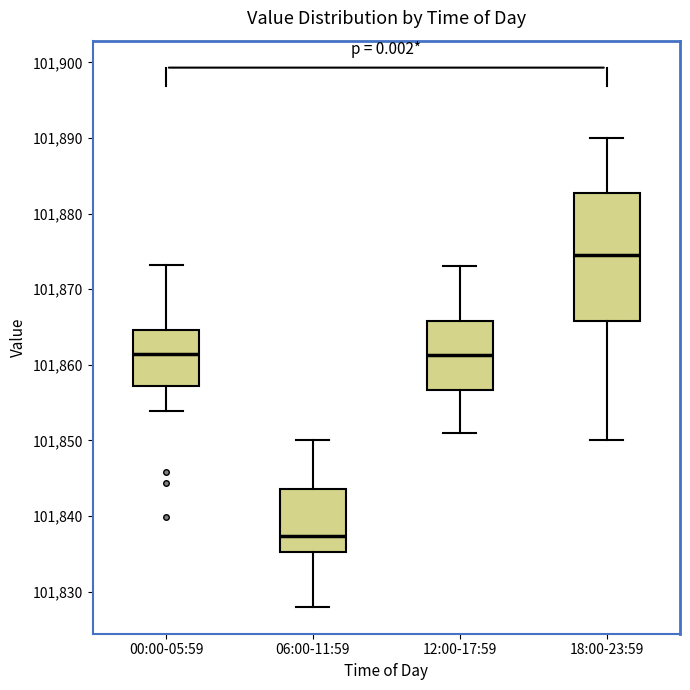

Reading left to right, read every box against the y-axis: the position of its median line, the range the box covers, and the ends of its whiskers. The values are not printed on the chart, so give them approximately, as read against the axis.

00:00-05:59: median 101861, box 101857 to 101865, whiskers 101854 to 101873
06:00-11:59: median 101837, box 101835 to 101844, whiskers 101828 to 101850
12:00-17:59: median 101861, box 101857 to 101866, whiskers 101851 to 101873
18:00-23:59: median 101875, box 101866 to 101883, whiskers 101850 to 101890